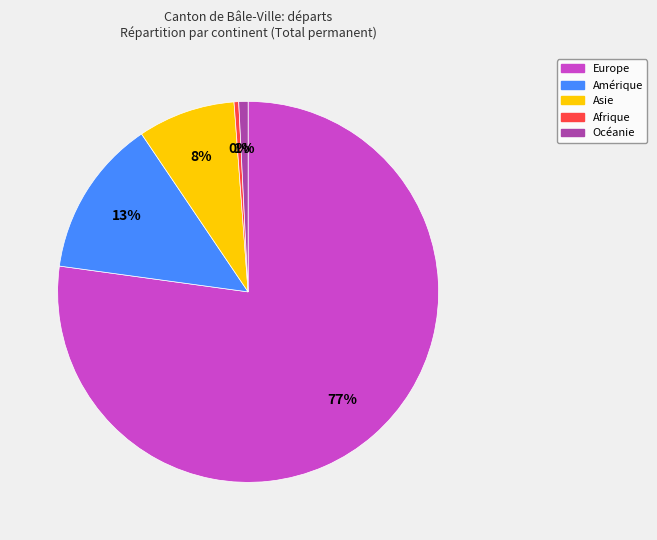

How many slices are in this pie chart?

5